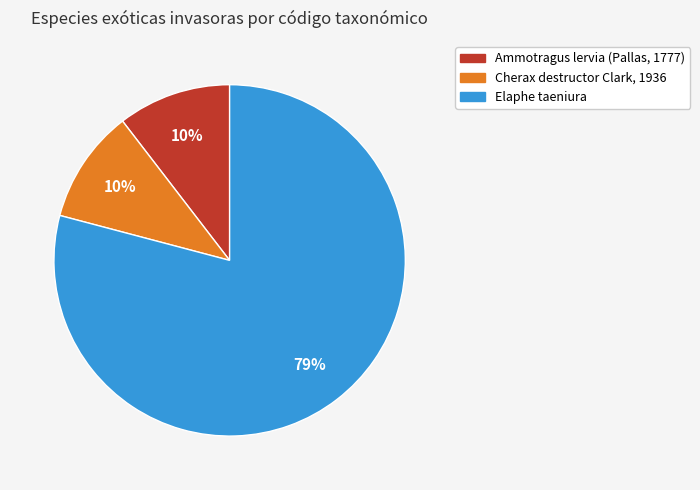

The Ammotragus lervia (Pallas, 1777) slice represents 21% of the pie. True or false?

False